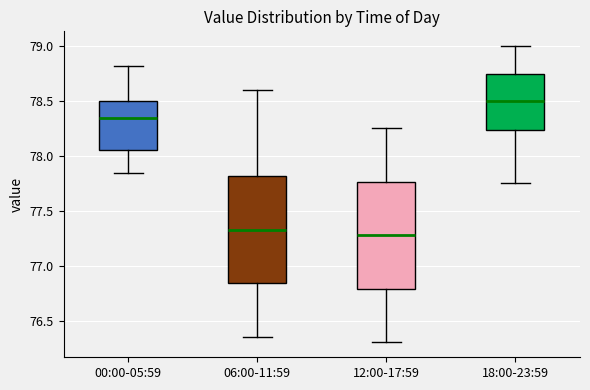

Reading left to right, read every box against the y-axis: the position of its median line, the range the box covers, and the ends of its whiskers. The values are not printed on the chart, so give them approximately, as read against the axis.

00:00-05:59: median 78.35, box 78.05 to 78.50, whiskers 77.85 to 78.80
06:00-11:59: median 77.35, box 76.85 to 77.80, whiskers 76.35 to 78.60
12:00-17:59: median 77.30, box 76.80 to 77.75, whiskers 76.30 to 78.25
18:00-23:59: median 78.50, box 78.25 to 78.75, whiskers 77.75 to 79.00